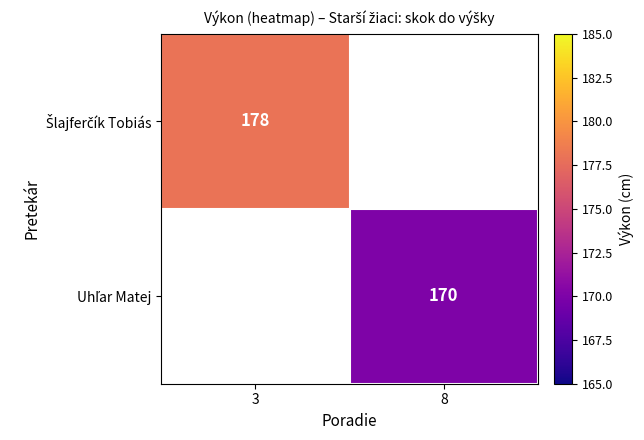

Which category has the highest value in the Šlajferčík Tobiás series?

3